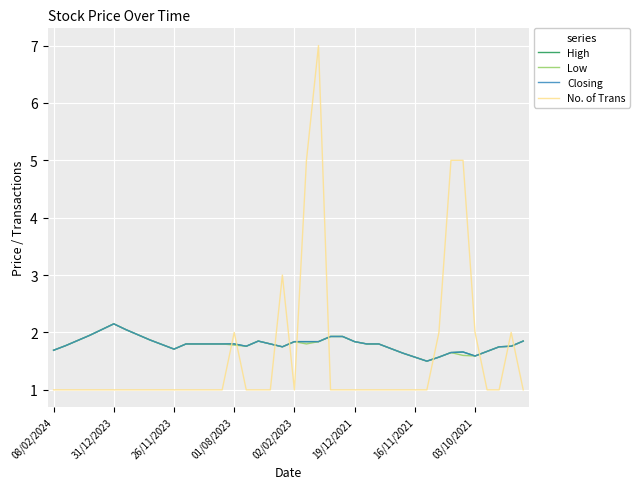

What is the sum of all High values?

71.8